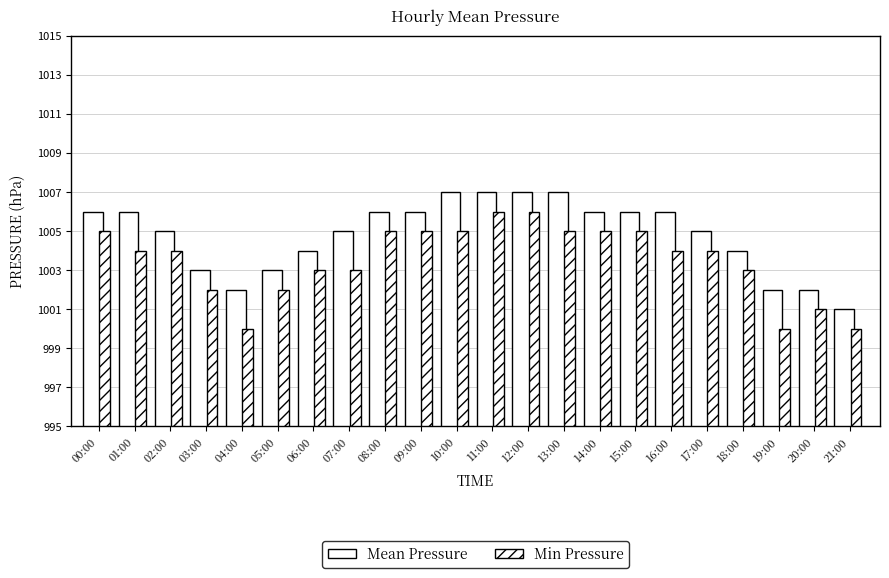

The value of Mean Pressure at 02:00 is 382. True or false?

False